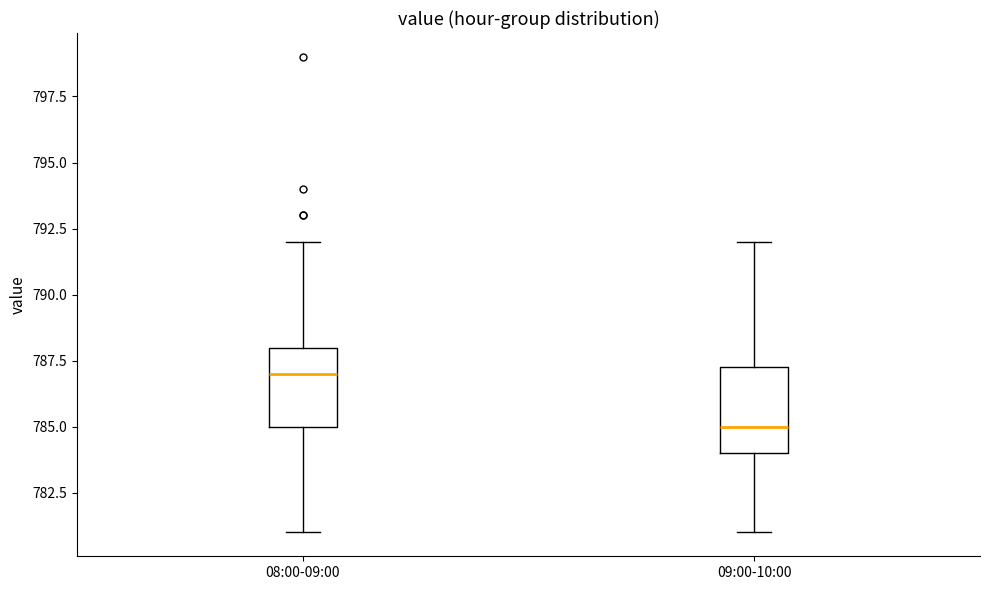

Where is the lower edge of the box for 09:00-10:00 on the y-axis? The values are not printed on the chart, so give them approximately, as read against the axis.

784.0